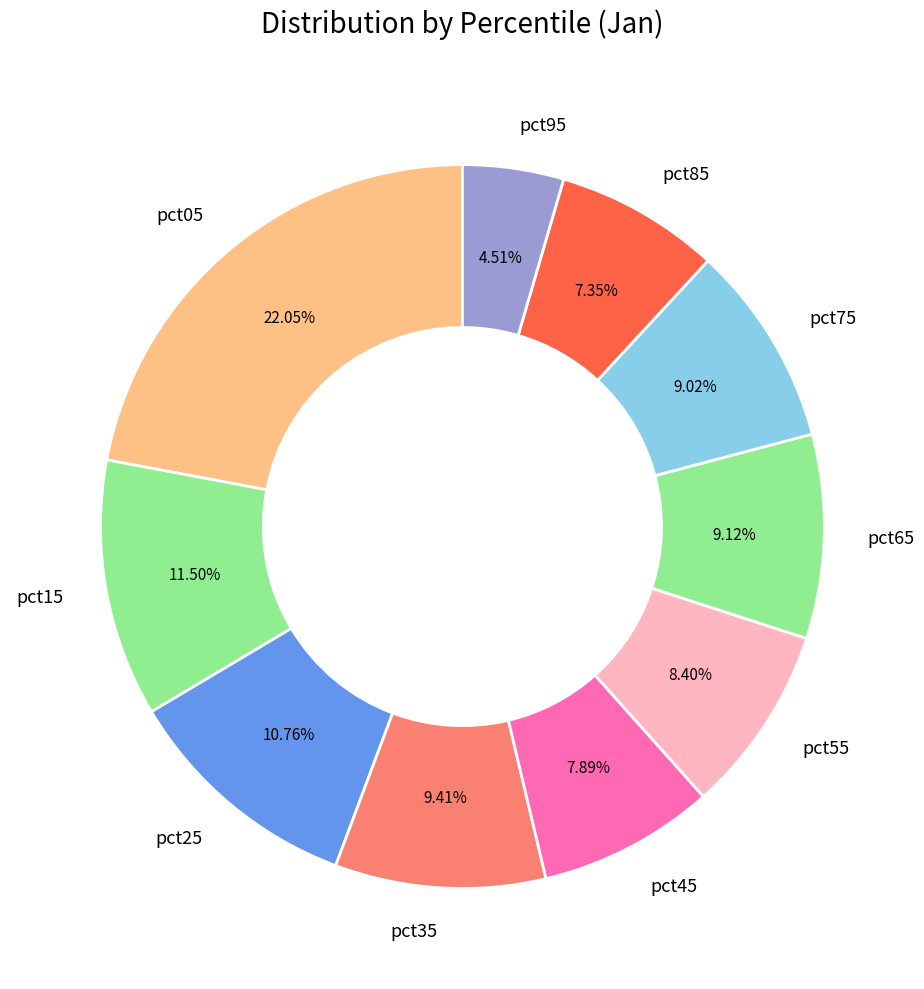

Is it true that pct85 is 7% of the pie?

True